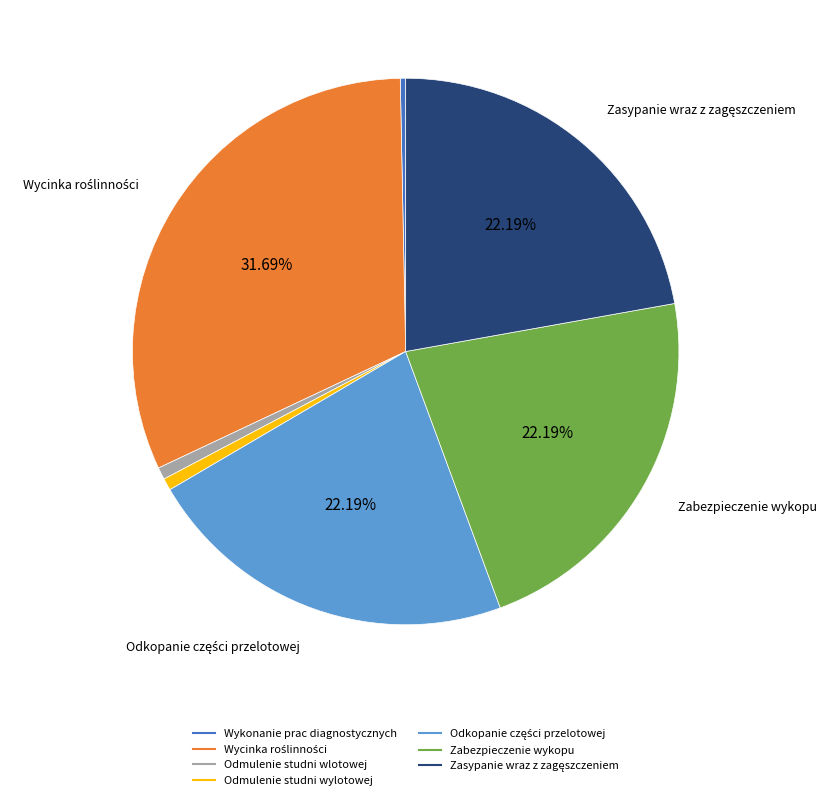

Approximately how many times larger is the value at Odmulenie studni wlotowej compared to Odmulenie studni wylotowej?

1.0